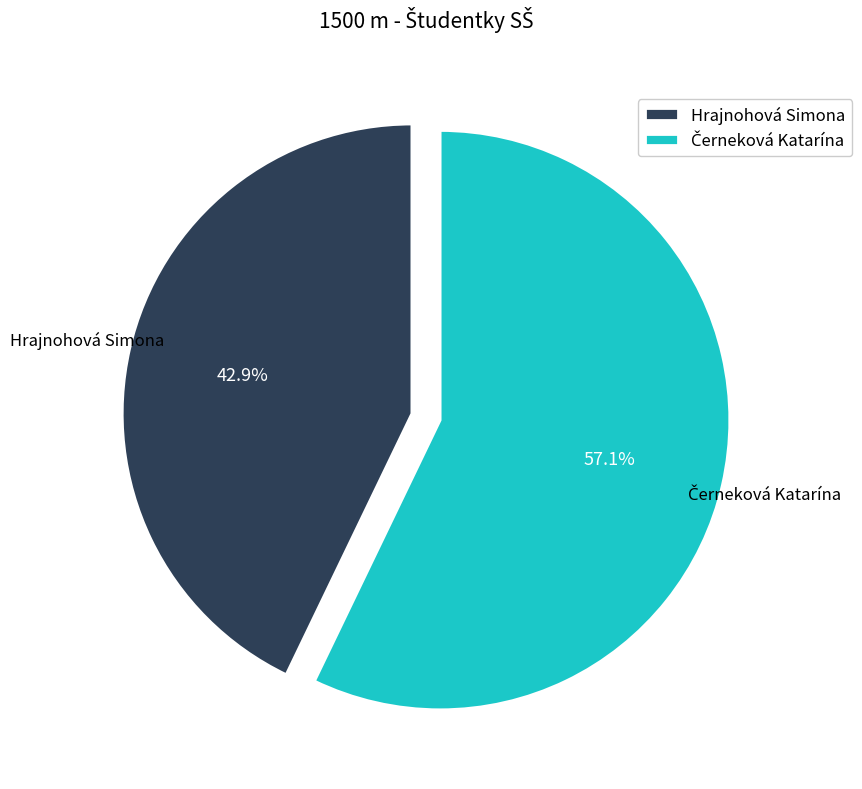

What is the smallest slice in the pie chart?

Hrajnohová Simona